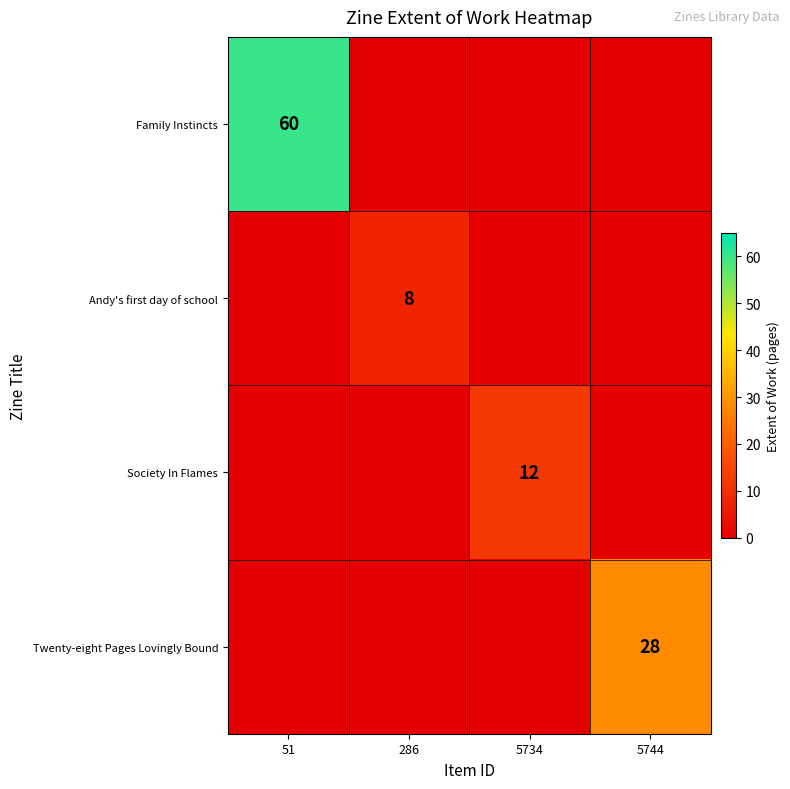

What is the total value across all series at 5744?

28